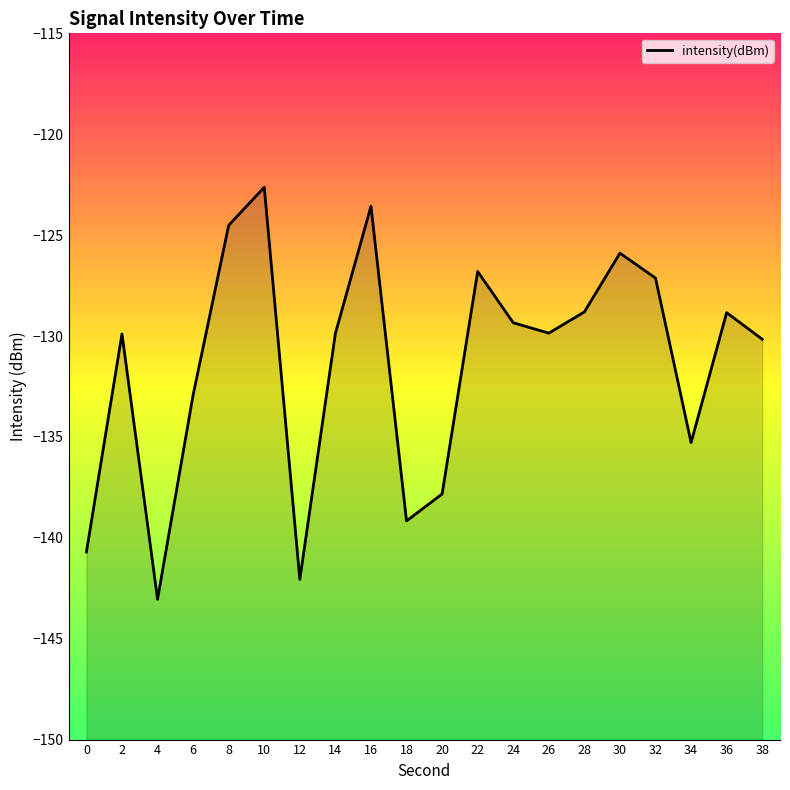

Rank the categories by value from lowest to highest.

4, 12, 0, 18, 20, 34, 6, 38, 2, 14, 26, 24, 36, 28, 32, 22, 30, 8, 16, 10